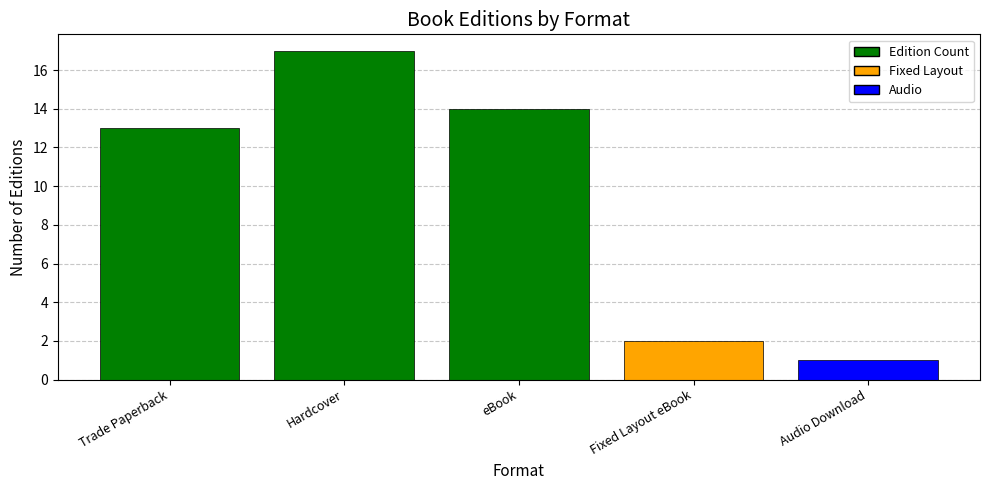

Where is the data nearest to the value 9?

Trade Paperback